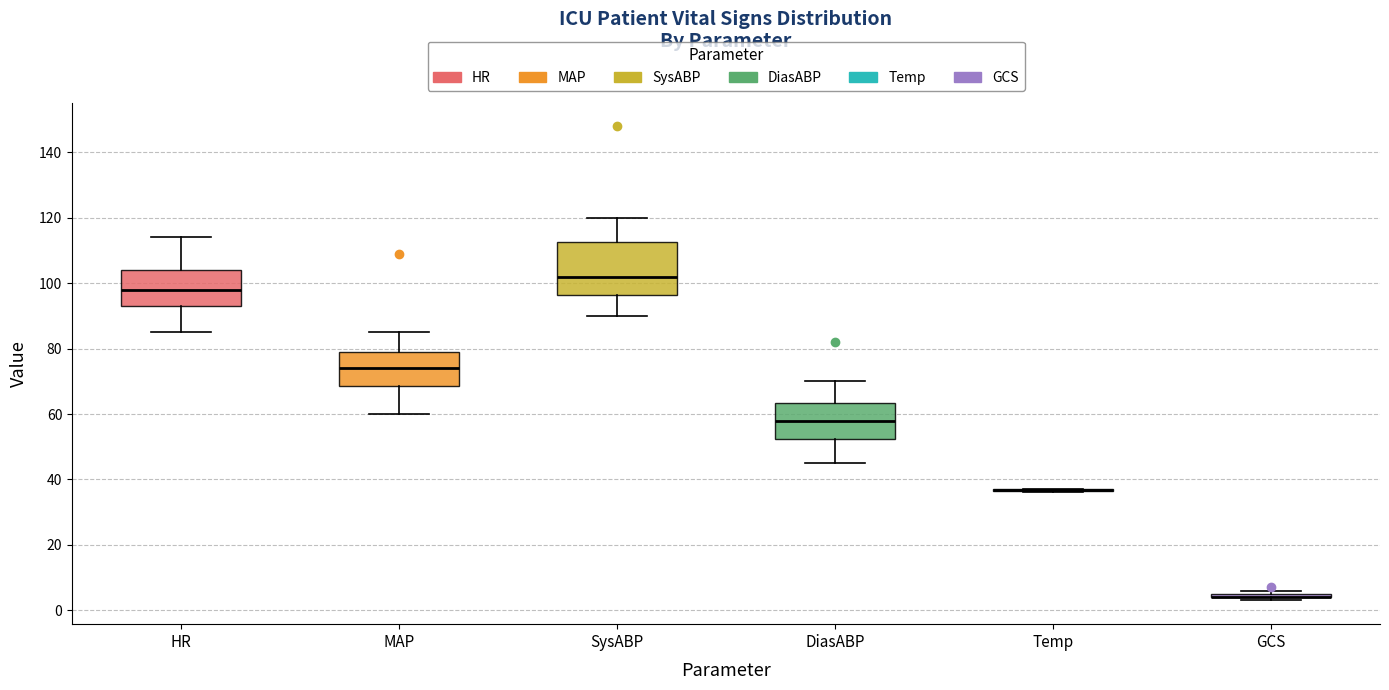

Comparing the boxes themselves (not the whiskers), which one is the tallest?

SysABP